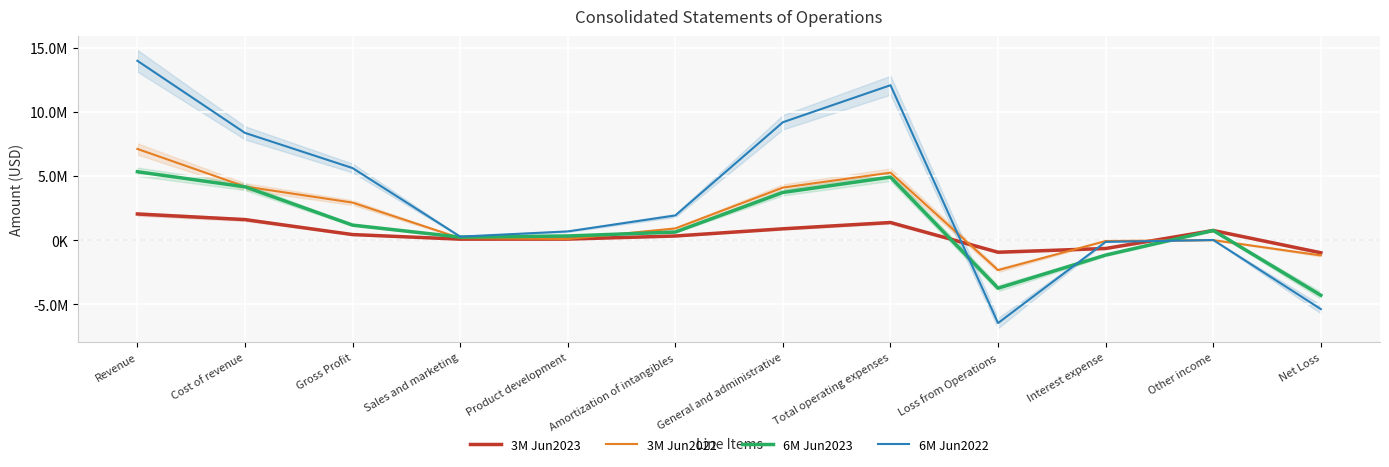

The 3M Jun2022 series shows 2540 at Other income. True or false?

False